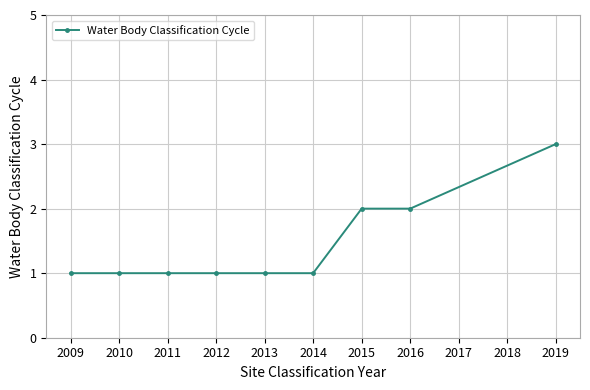

What is the ratio of the value at 2013 to the value at 2015?

0.5